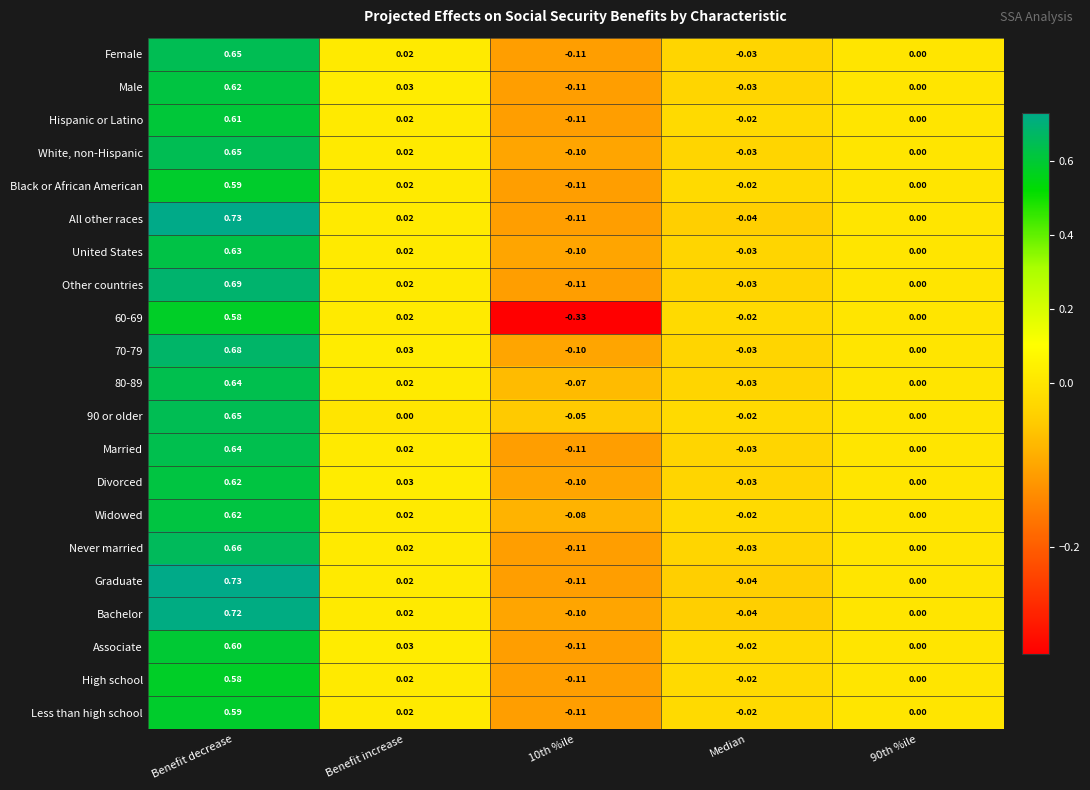

How many data points does each series have?

5